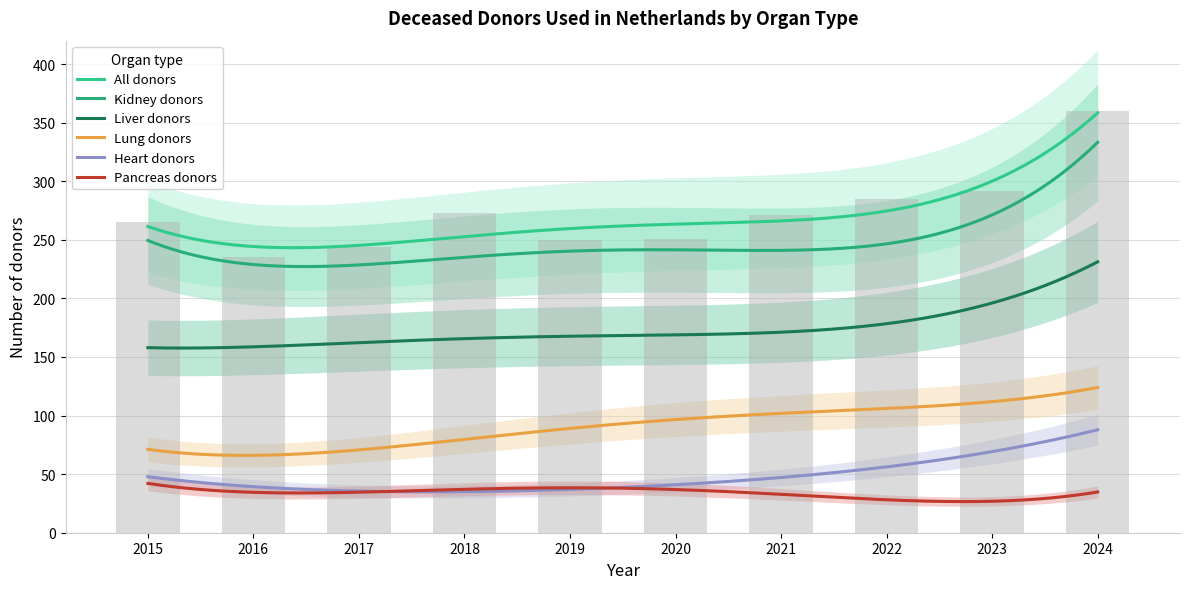

Which has a higher value, 2017 or 2018?

2018